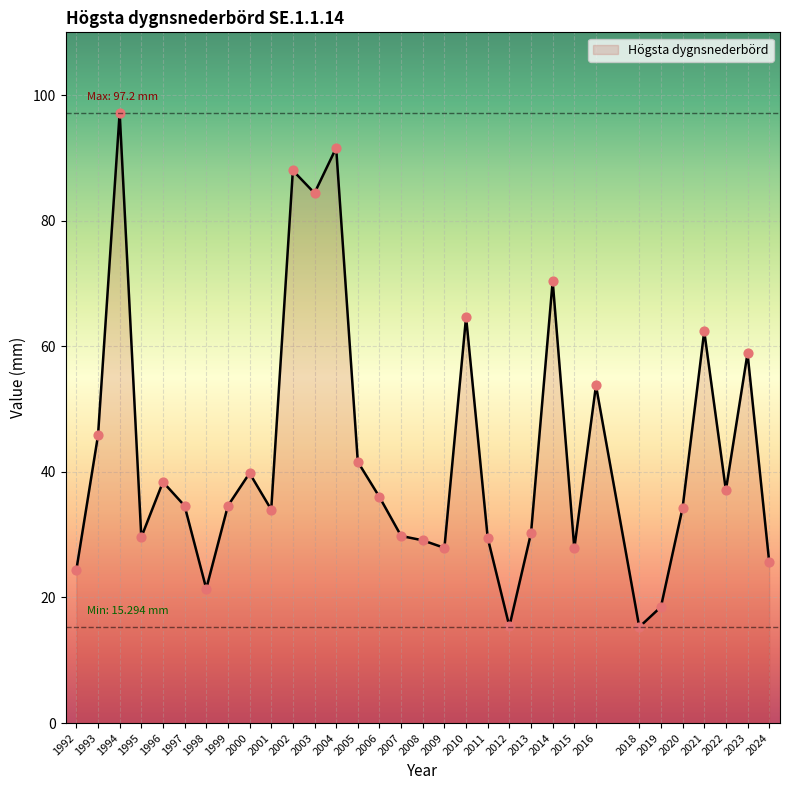

What is the ratio of the value at 2020 to the value at 2013?

1.1